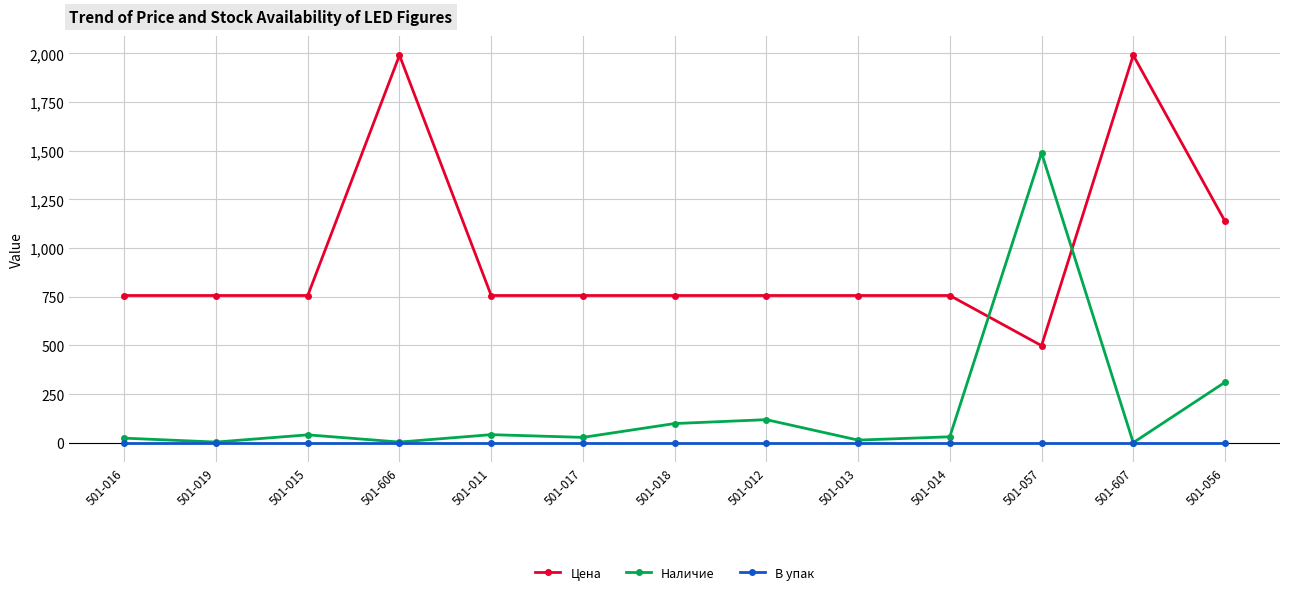

What is the label of the 8th point from the right?

501-017